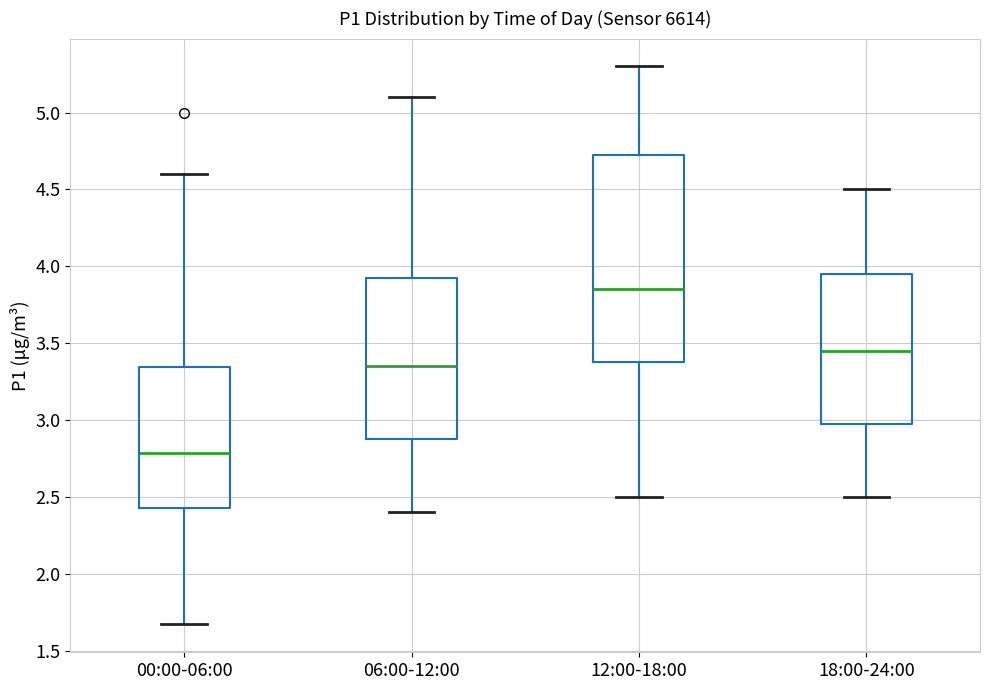

Which box's median line is the highest?

12:00-18:00